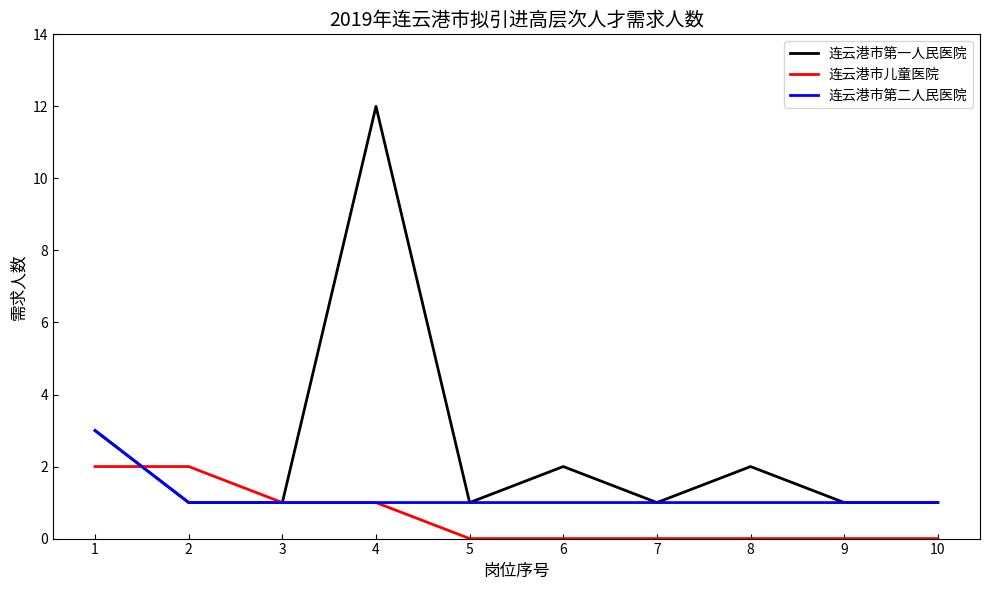

Which series has the widest spread of values?

连云港市第一人民医院